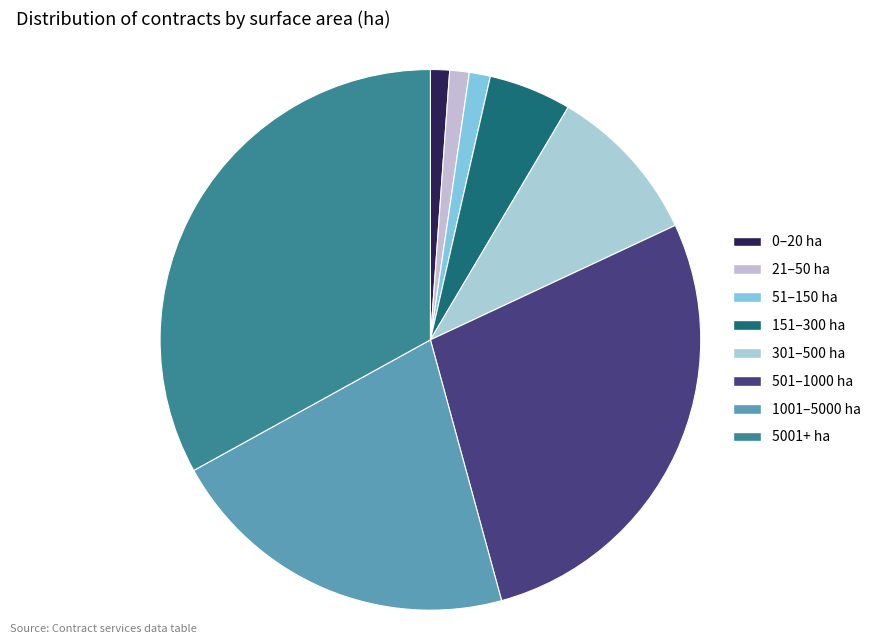

Is there any slice that represents more than half of the pie?

No